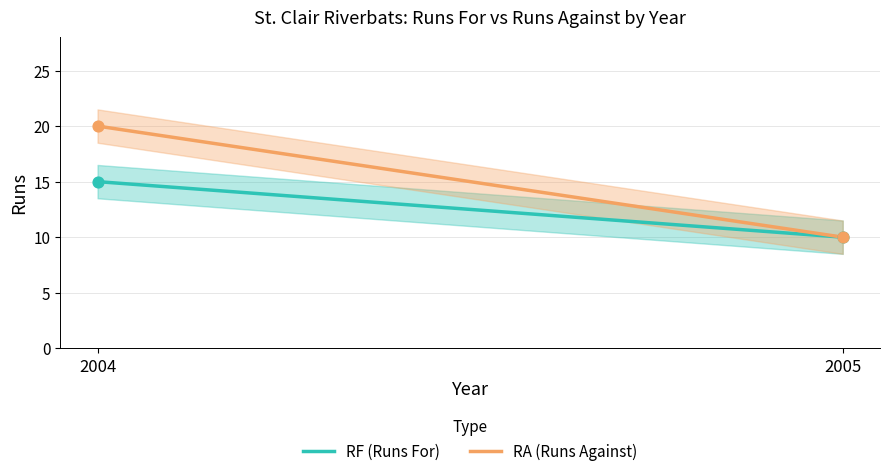

What are all the series names shown in the legend?

RF (Runs For), RA (Runs Against)